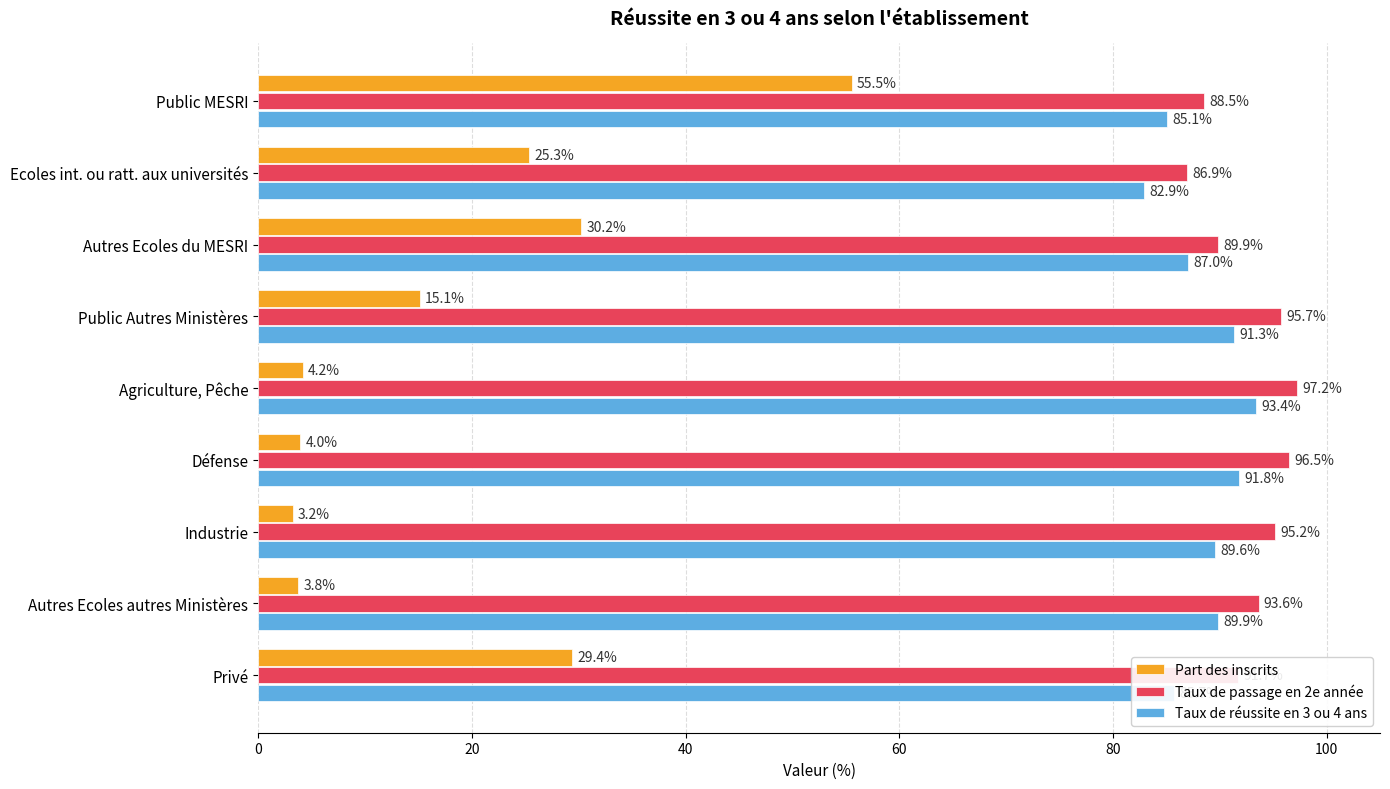

At which category does the chart reach its minimum across all series?

Industrie